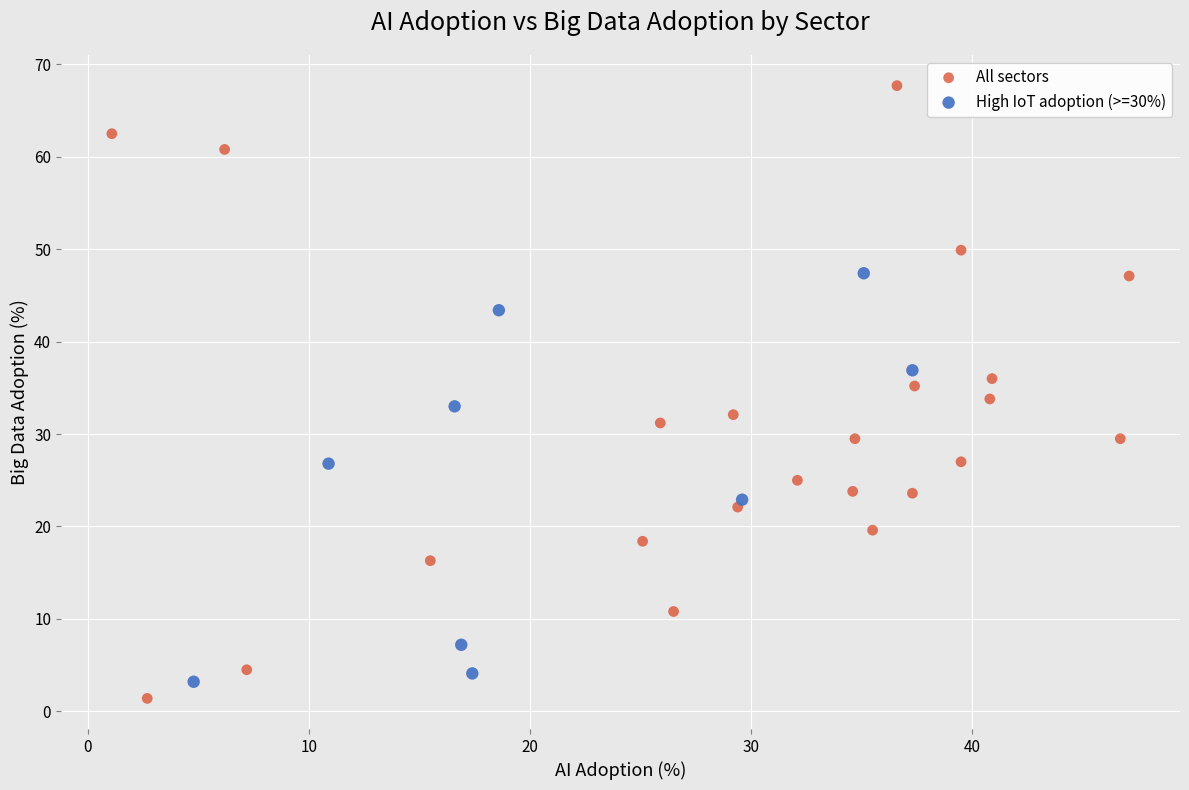

Which series has the largest Y range (max minus min)?

All sectors